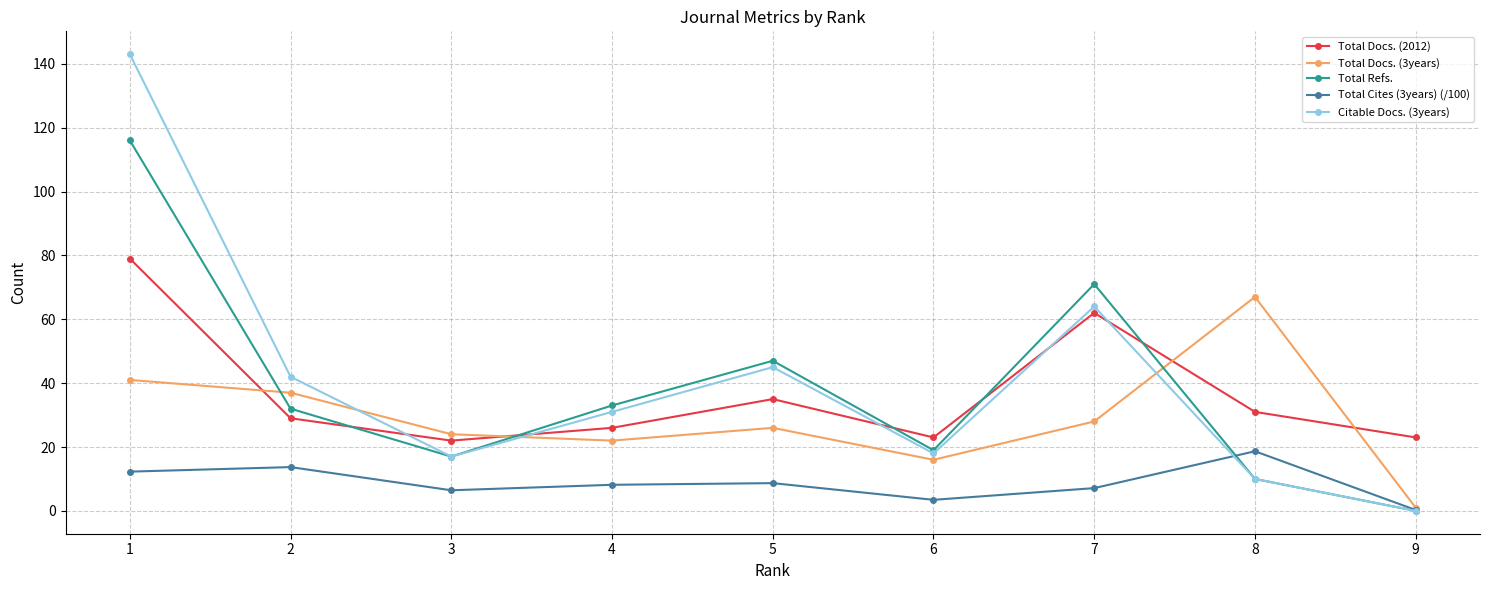

What is the average value of the Citable Docs. (3years) series?

41.1